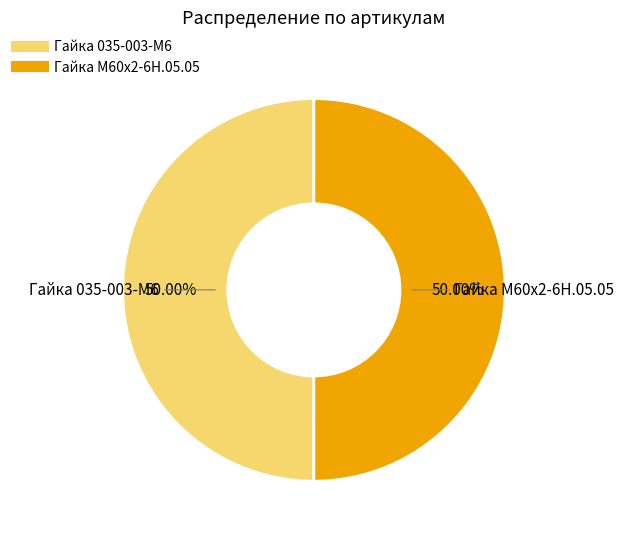

To the nearest percent, what portion does Гайка М60х2-6Н.05.05 represent?

50%